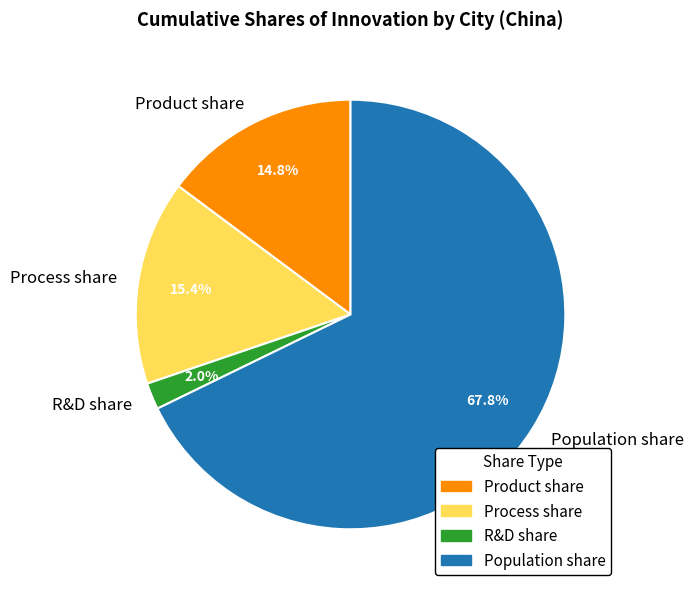

Do Process share and Product share together represent more than half of the pie?

No